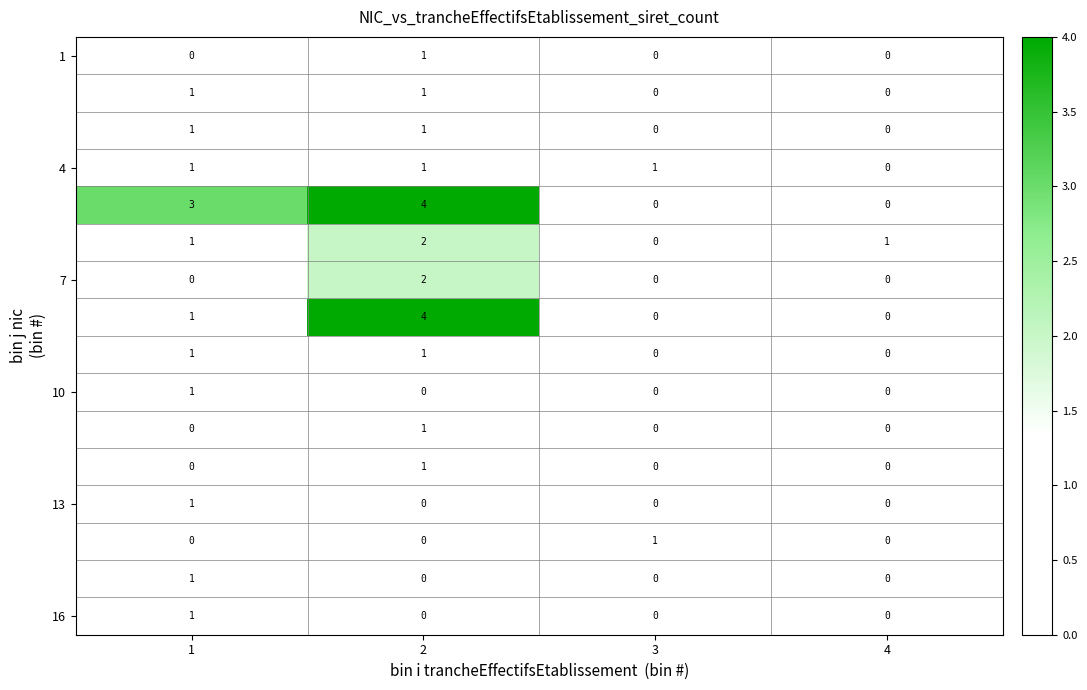

What is the spread (max minus min) of values at 1?

3